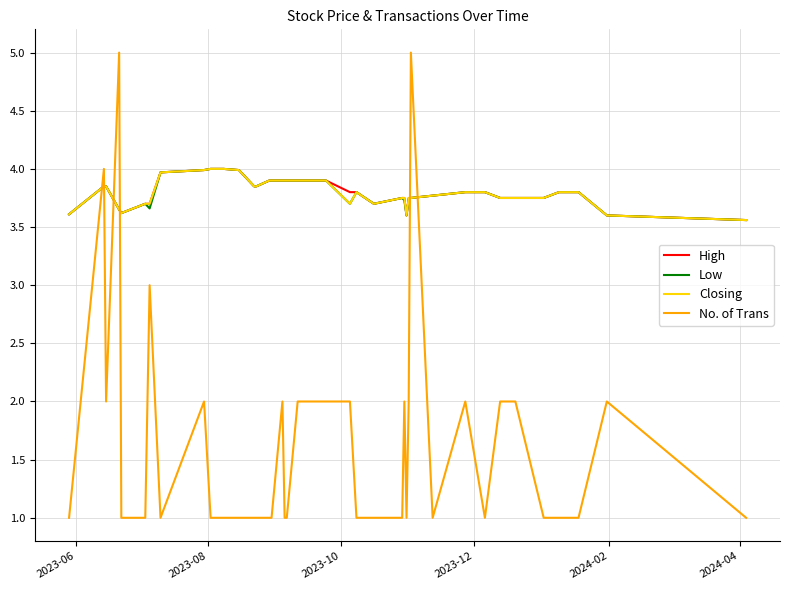

What is the minimum value shown in the chart?

1.0